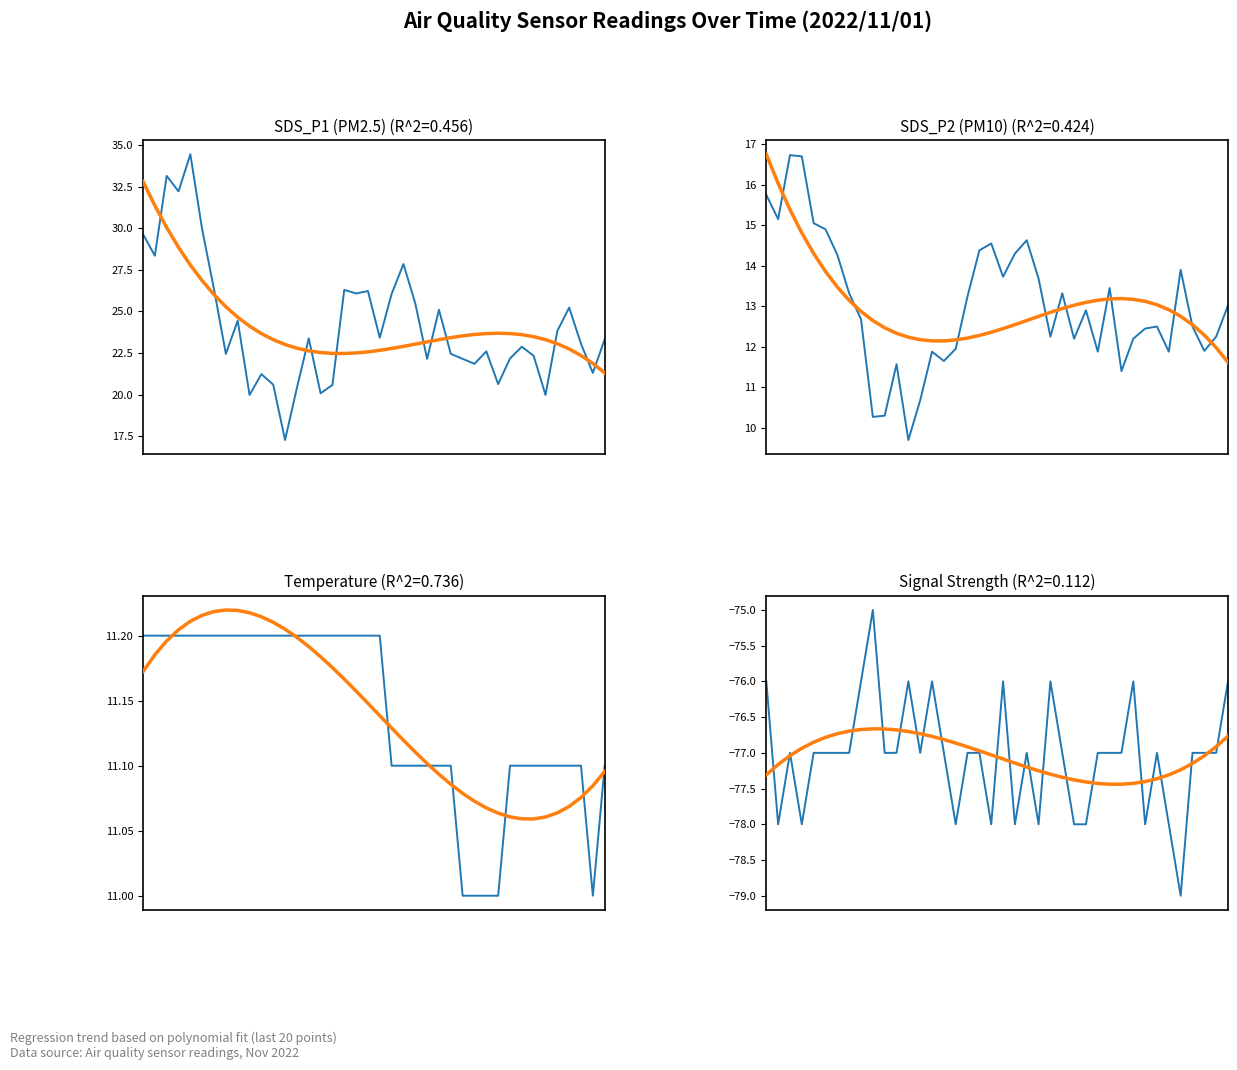

Rank the categories by Signal value from lowest to highest.

35, 1, 3, 16, 19, 21, 23, 26, 27, 32, 34, 2, 4, 5, 6, 7, 10, 11, 13, 15, 17, 18, 22, 25, 28, 29, 30, 33, 36, 37, 38, 0, 8, 12, 14, 20, 24, 31, 39, 9